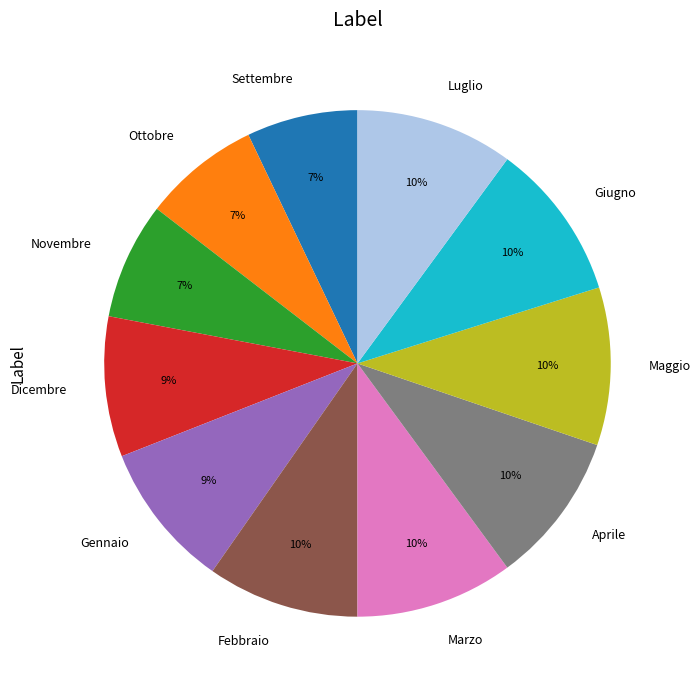

Does Marzo account for over 50% of the chart?

No